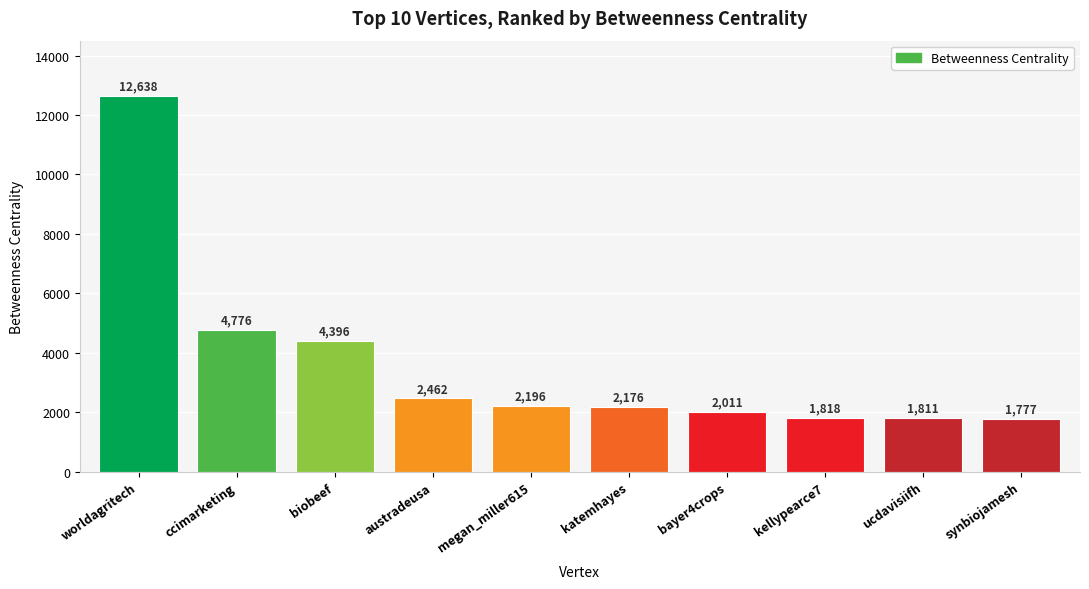

Read the value at austradeusa.

2462.1